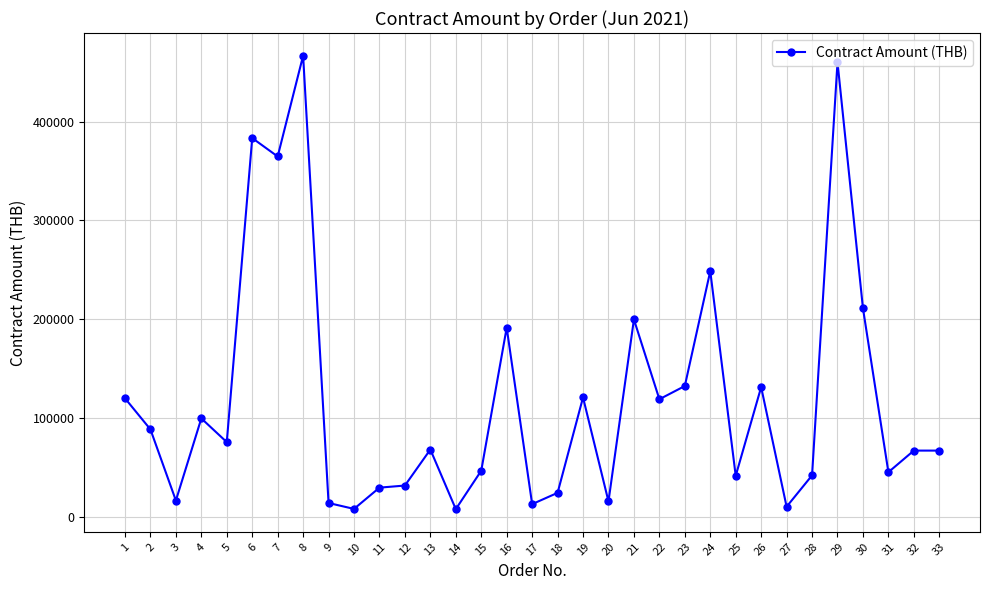

Is it true that the value at 9 is 14445.0?

True